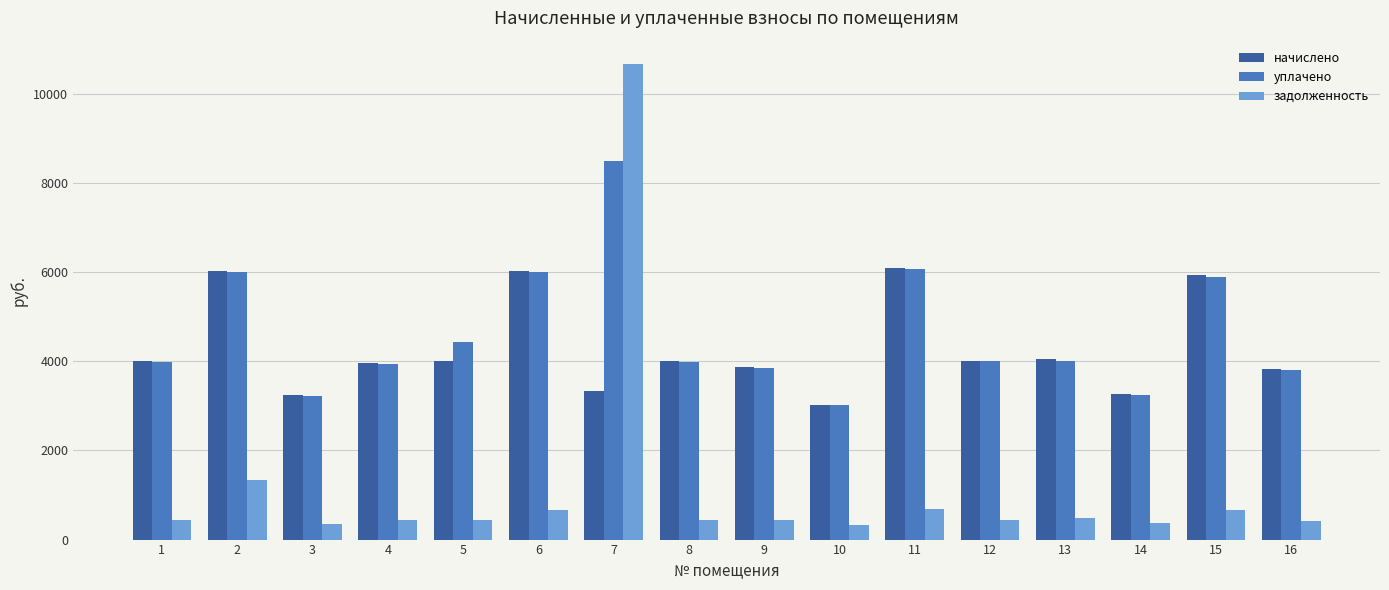

What is the approximate value of уплачено at 9?

3847.6